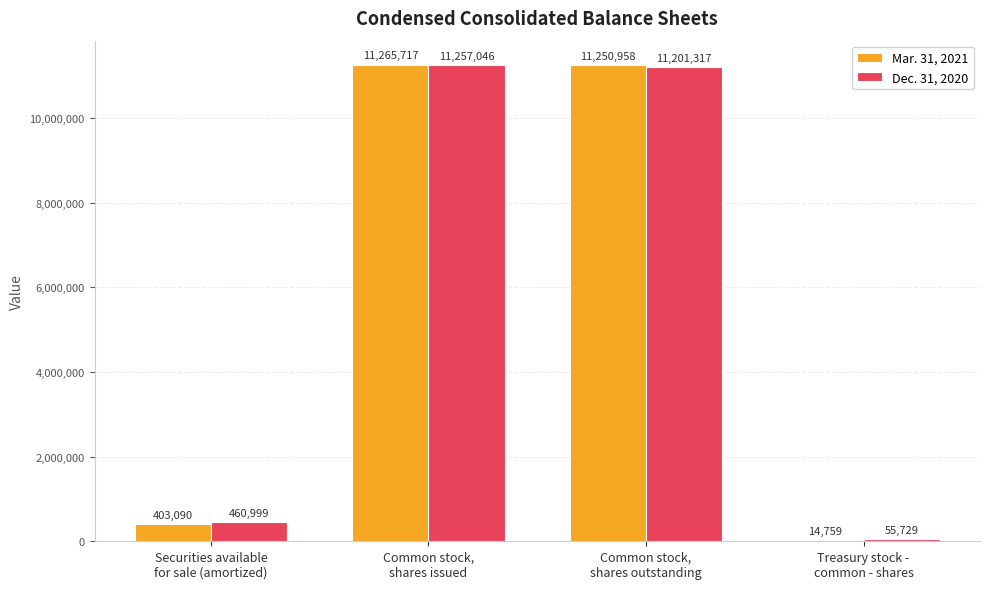

Reading left to right, list all the values displayed in this chart.

Mar. 31, 2021: 403090	11265717	11250958	14759
Dec. 31, 2020: 460999	11257046	11201317	55729